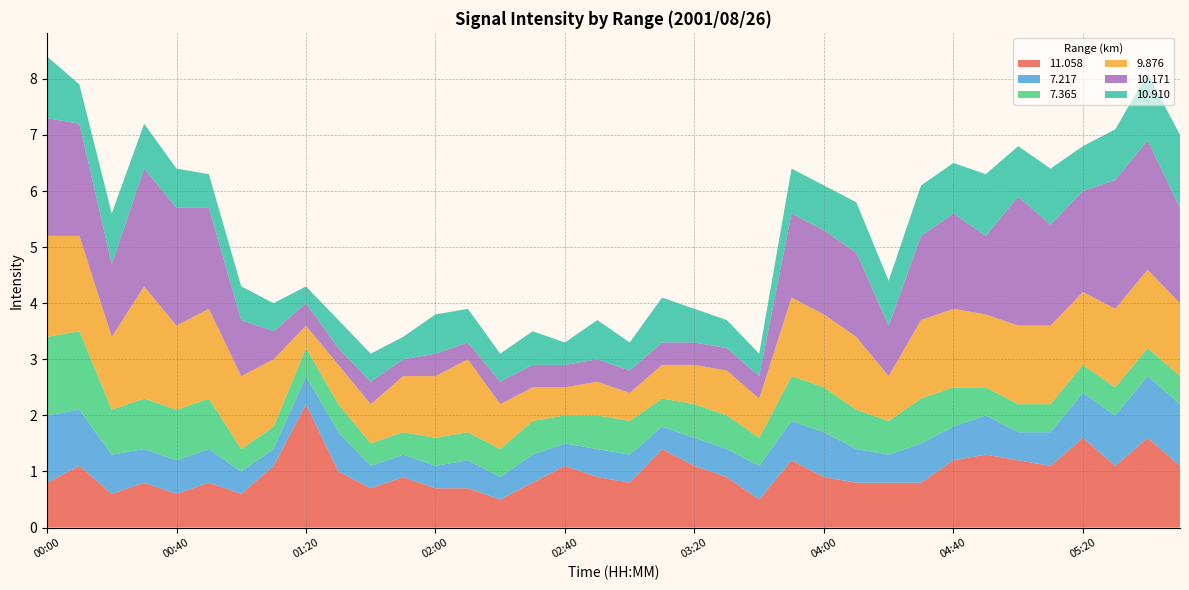

Reading left to right, what are all the values shown in this chart?

 11.058: 0.8	1.1	0.6	0.8	0.6	0.8	0.6	1.1	2.2	1.0	0.7	0.9	0.7	0.7	0.5	0.8	1.1	0.9	0.8	1.4	1.1	0.9	0.5	1.2	0.9	0.8	0.8	0.8	1.2	1.3	1.2	1.1	1.6	1.1	1.6	1.1
  7.217: 1.2	1.0	0.7	0.6	0.6	0.6	0.4	0.3	0.5	0.7	0.4	0.4	0.4	0.5	0.4	0.5	0.4	0.5	0.5	0.4	0.5	0.5	0.6	0.7	0.8	0.6	0.5	0.7	0.6	0.7	0.5	0.6	0.8	0.9	1.1	1.1
  7.365: 1.4	1.4	0.8	0.9	0.9	0.9	0.4	0.4	0.5	0.5	0.4	0.4	0.5	0.5	0.5	0.6	0.5	0.6	0.6	0.5	0.6	0.6	0.5	0.8	0.8	0.7	0.6	0.8	0.7	0.5	0.5	0.5	0.5	0.5	0.5	0.5
  9.876: 1.8	1.7	1.3	2.0	1.5	1.6	1.3	1.2	0.4	0.7	0.7	1.0	1.1	1.3	0.8	0.6	0.5	0.6	0.5	0.6	0.7	0.8	0.7	1.4	1.3	1.3	0.8	1.4	1.4	1.3	1.4	1.4	1.3	1.4	1.4	1.3
 10.171: 2.1	2.0	1.3	2.1	2.1	1.8	1.0	0.5	0.4	0.3	0.4	0.3	0.4	0.3	0.4	0.4	0.4	0.4	0.4	0.4	0.4	0.4	0.4	1.5	1.5	1.5	0.9	1.5	1.7	1.4	2.3	1.8	1.8	2.3	2.3	1.7
 10.910: 1.1	0.7	0.9	0.8	0.7	0.6	0.6	0.5	0.3	0.5	0.5	0.4	0.7	0.6	0.5	0.6	0.4	0.7	0.5	0.8	0.6	0.5	0.4	0.8	0.8	0.9	0.8	0.9	0.9	1.1	0.9	1.0	0.8	0.9	1.2	1.3